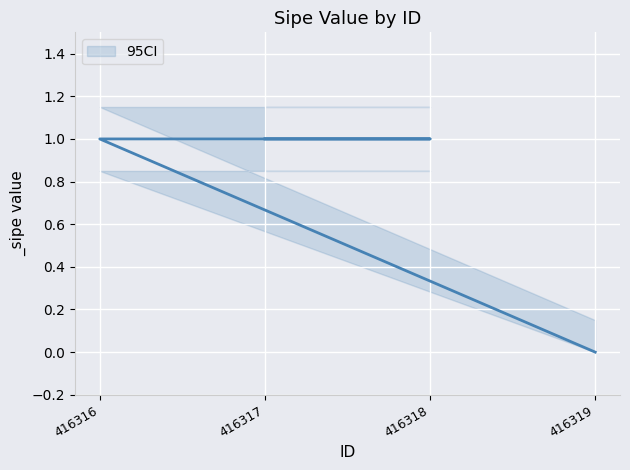

Count the values in the range 1 to 2.

3